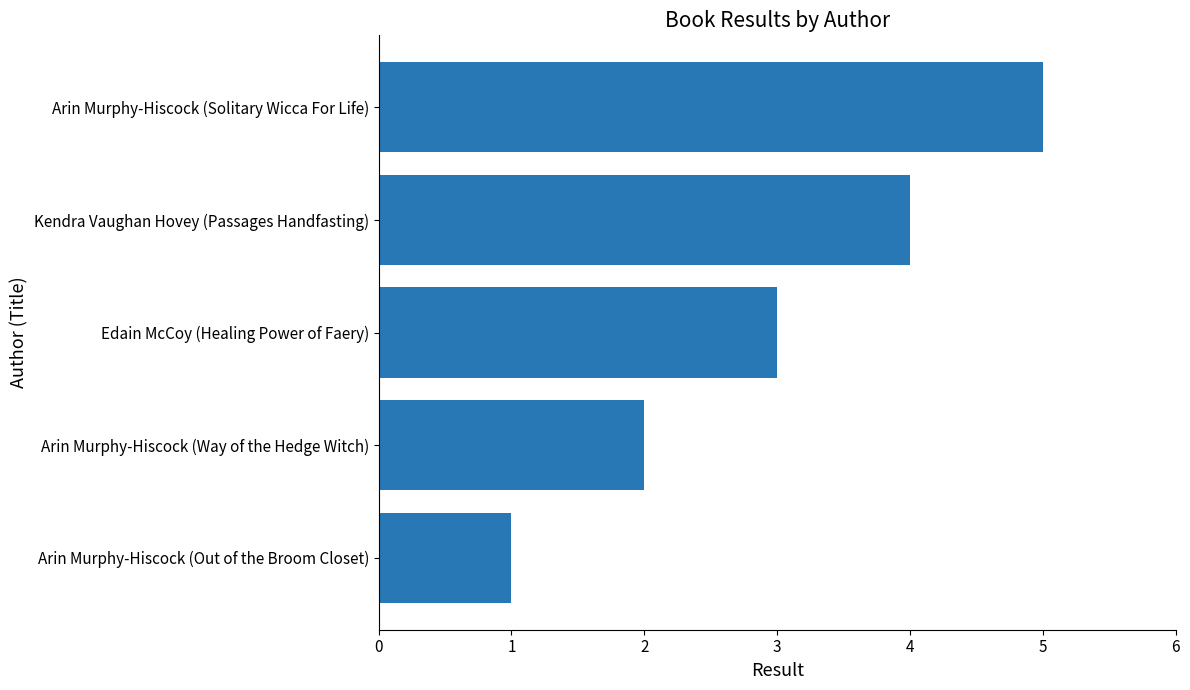

What is the ratio of the value at Arin Murphy-Hiscock (Solitary Wicca For Life) to the value at Arin Murphy-Hiscock (Out of the Broom Closet)?

5.0